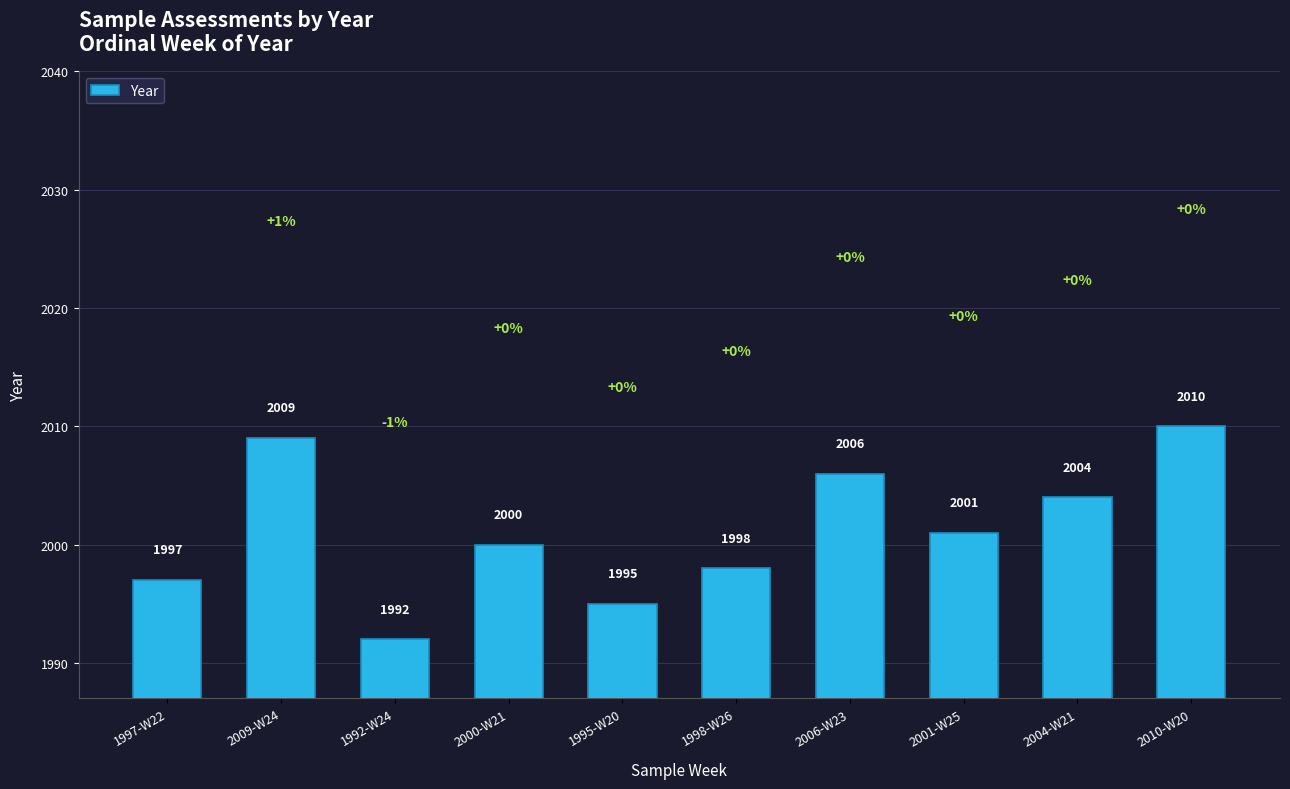

Does the chart contain any negative values?

No